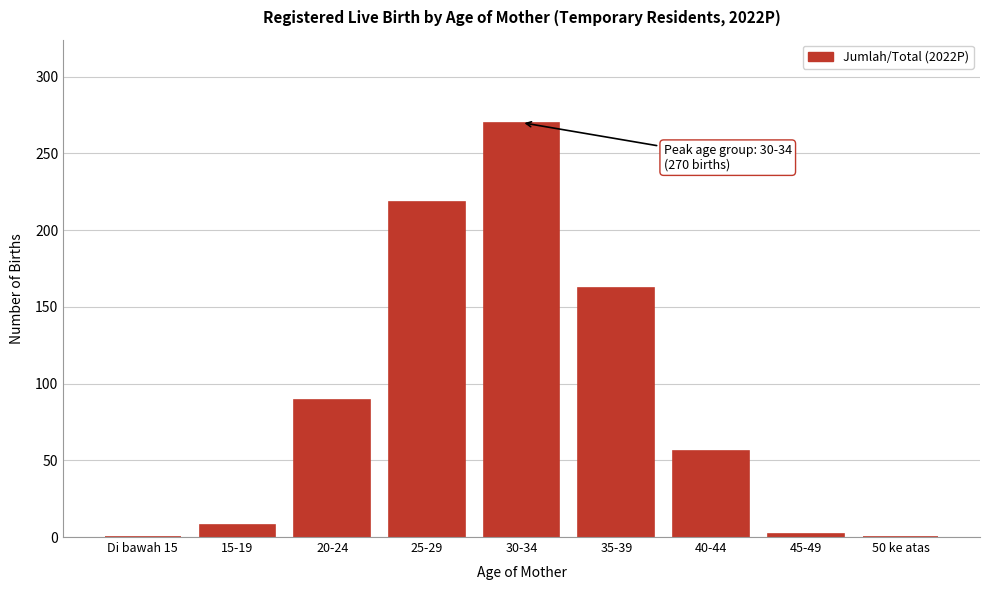

Reading left to right, transcribe all the data shown in this chart.

Di bawah 15=0	15-19=8	20-24=89	25-29=218	30-34=270	35-39=162	40-44=56	45-49=2	50 ke atas=0